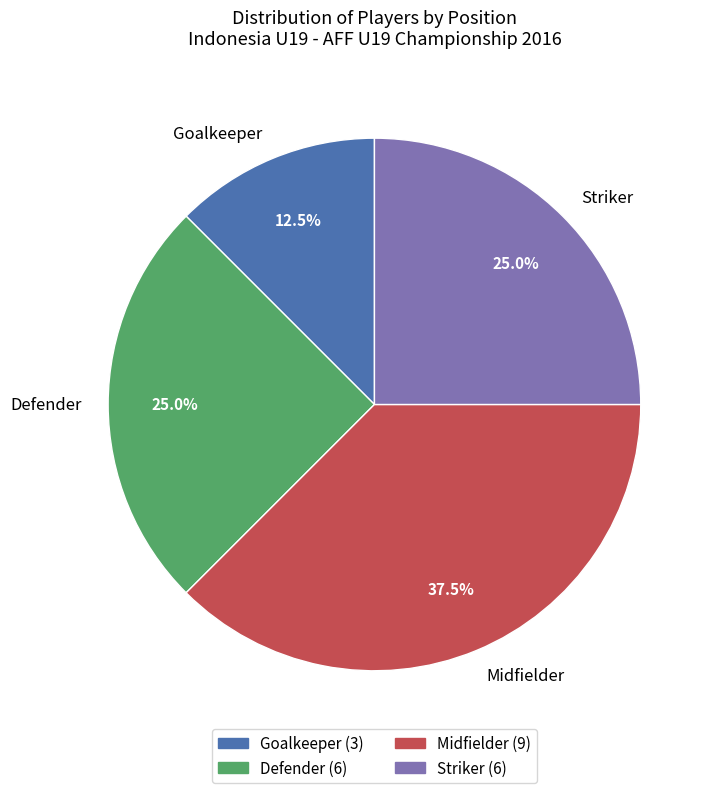

How many segments does this pie chart have?

4